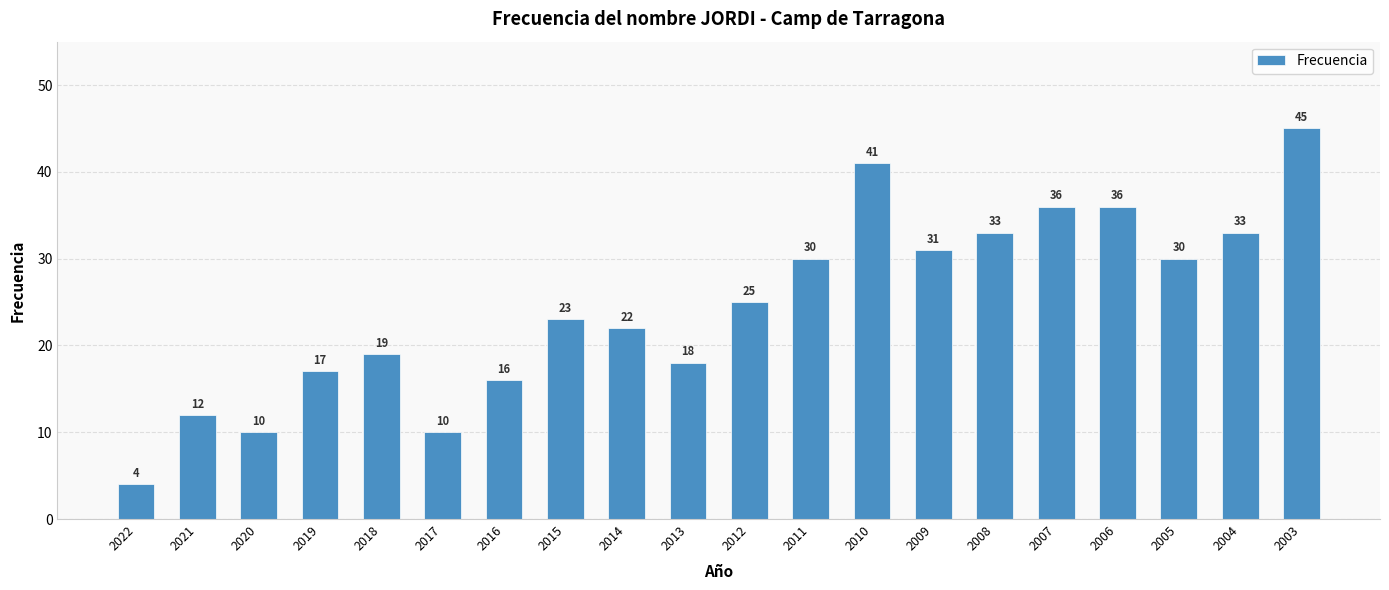

Which category has the highest value across all series?

2003